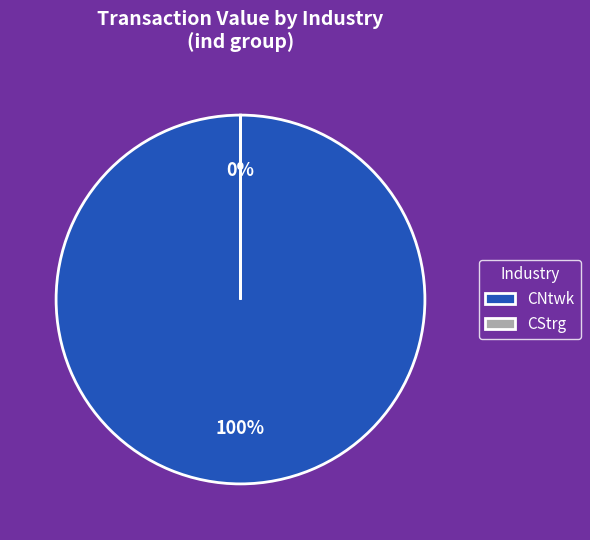

True or false: Computer Networking (Other) accounts for 77% of the total.

False